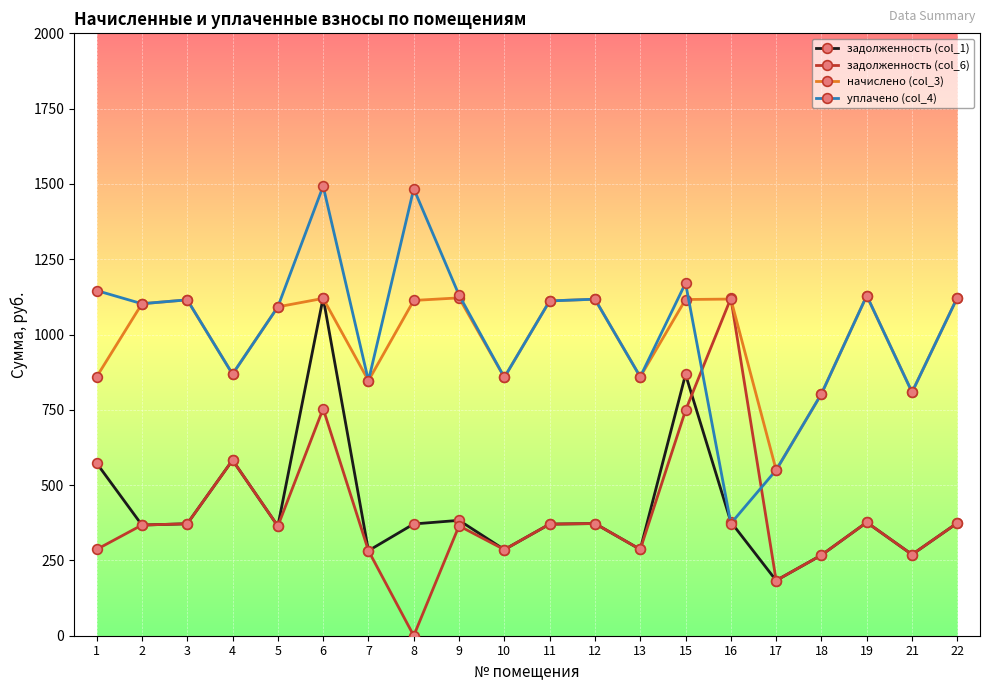

Where does the начислено (col_3) series first go above 1111?

3